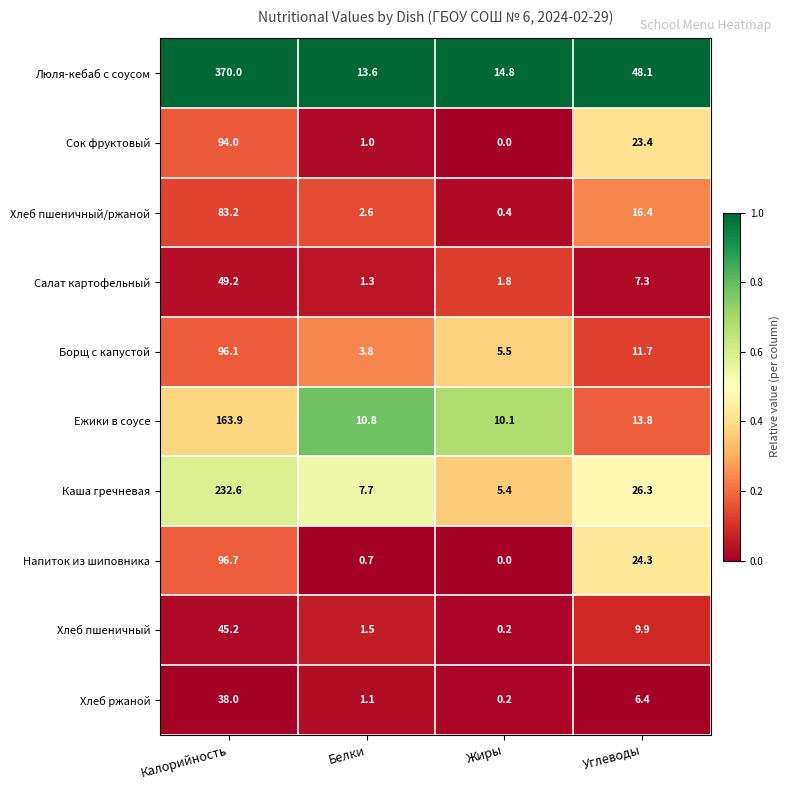

The Ежики в соусе series shows 10.8 at Белки. True or false?

True